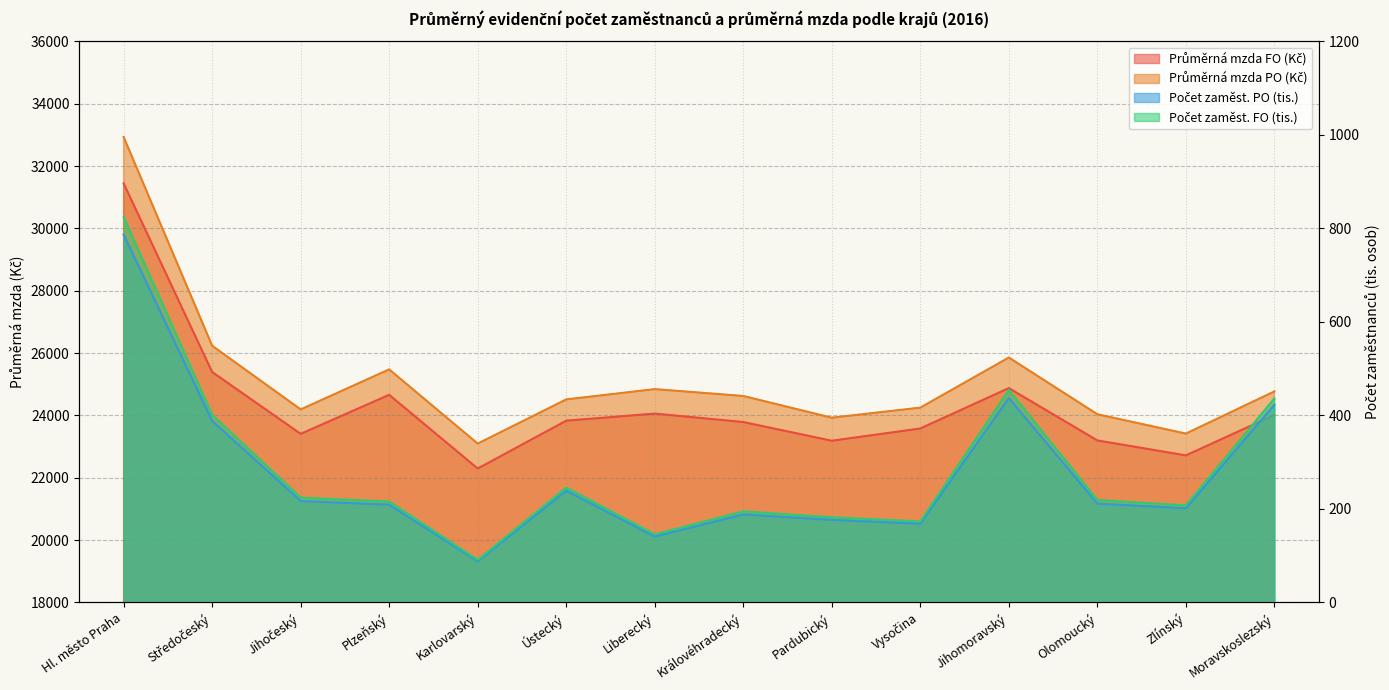

How many values in the Počet zaměst. PO (tis.) series are below 211?

7